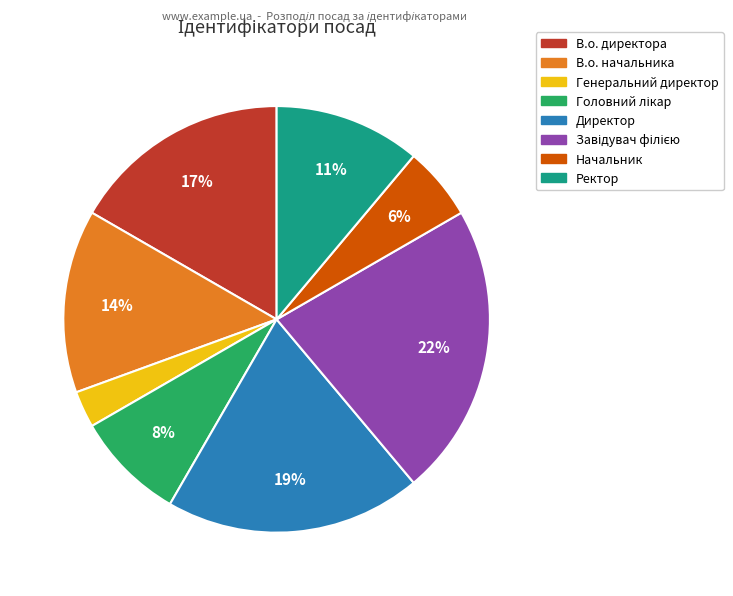

How many slices are in this pie chart?

8